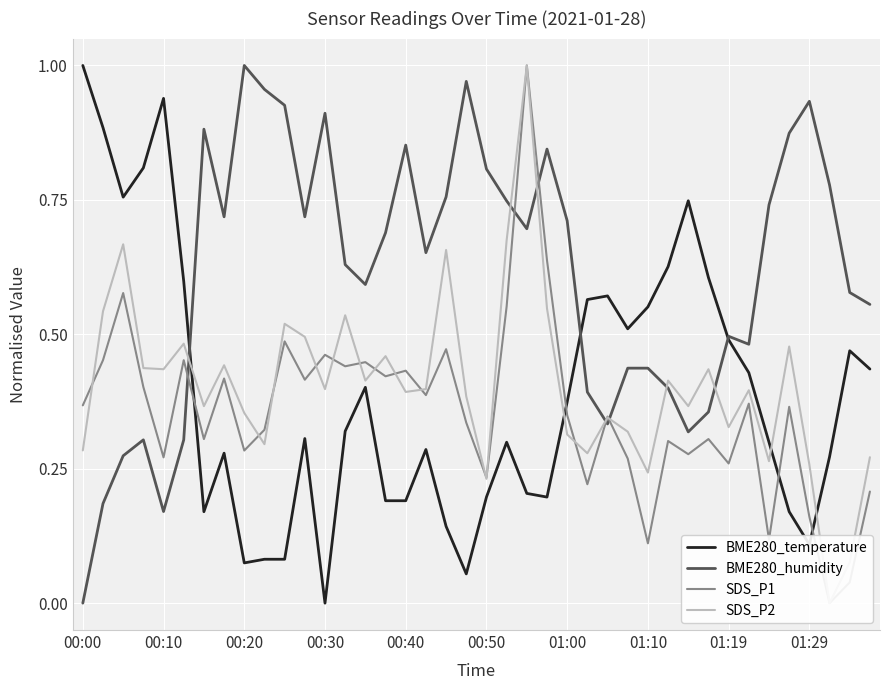

True or false: BME280_humidity has a value of 0.5 at 00:50.

False